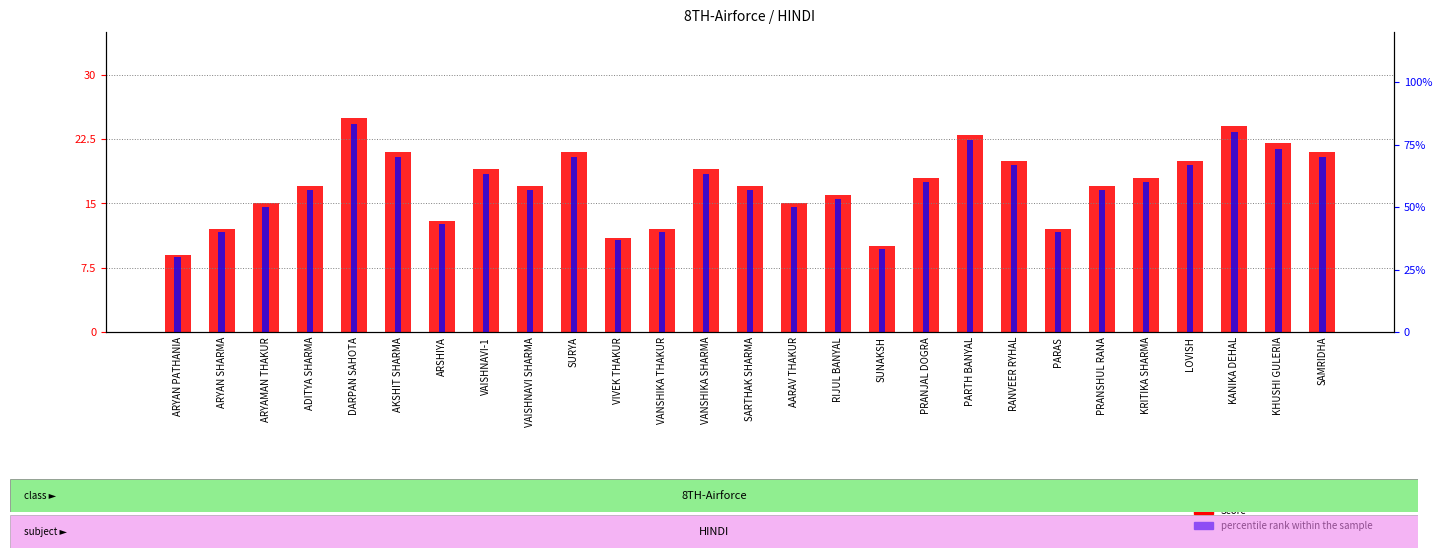

How many bars are there in each group?

2